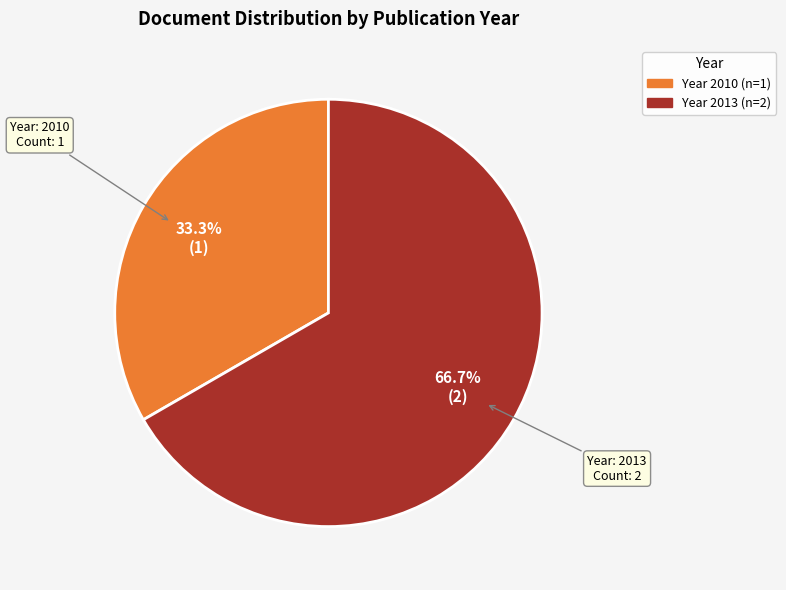

Does any single category account for the majority?

Yes